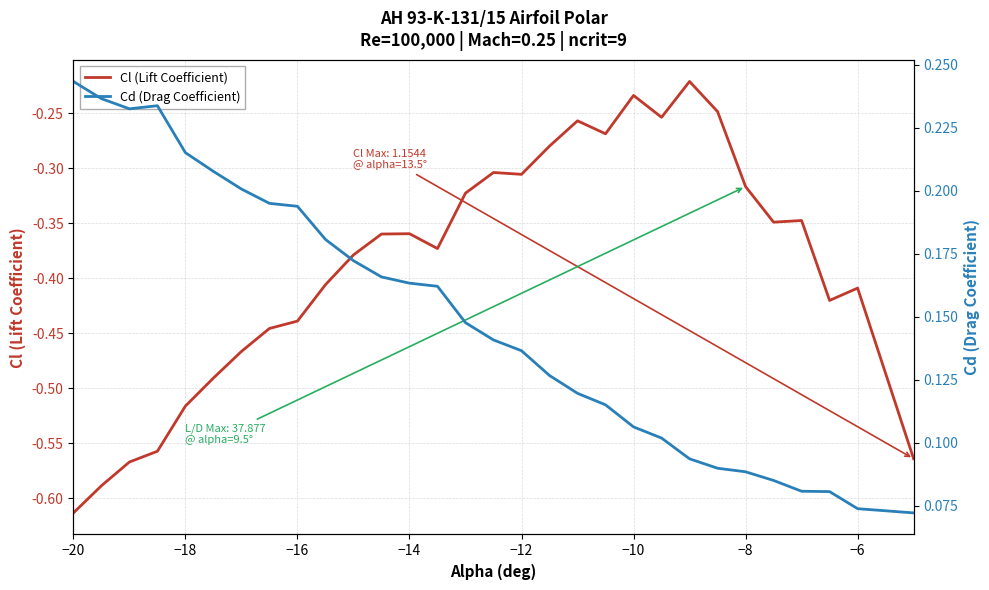

What is the value of the Cd (Drag Coefficient) point at the 2nd from the left?

0.2